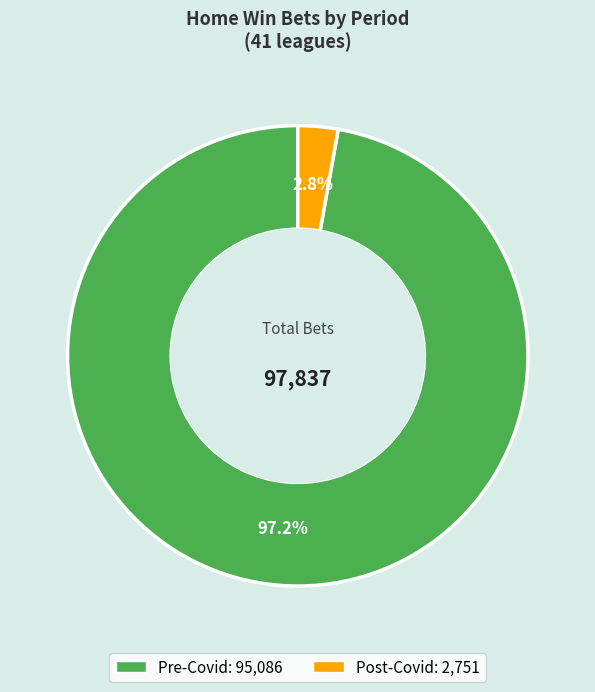

Which category has the biggest portion of the pie?

Pre-Covid